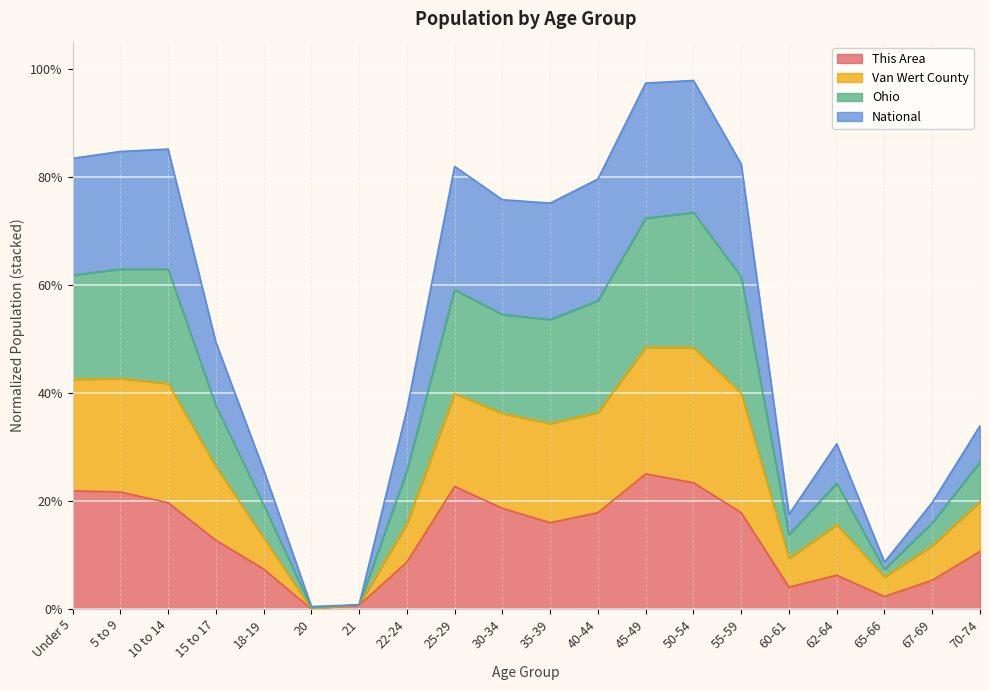

Which series changed the most between 55-59 and 60-61?

Ohio